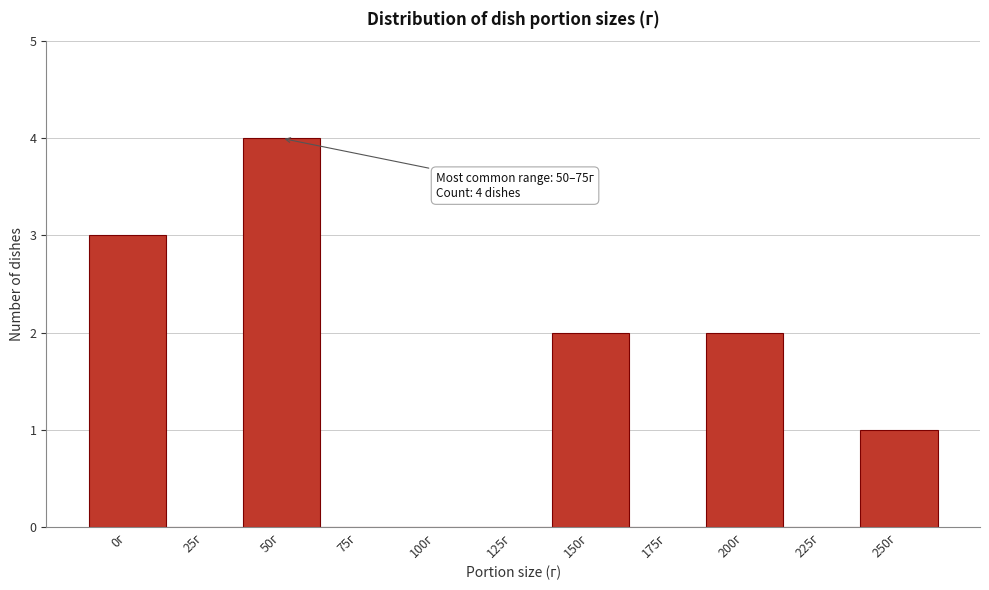

Reading left to right, extract all data points from this chart.

0г=3	25г=0	50г=4	75г=0	100г=0	125г=0	150г=2	175г=0	200г=2	225г=0	250г=1